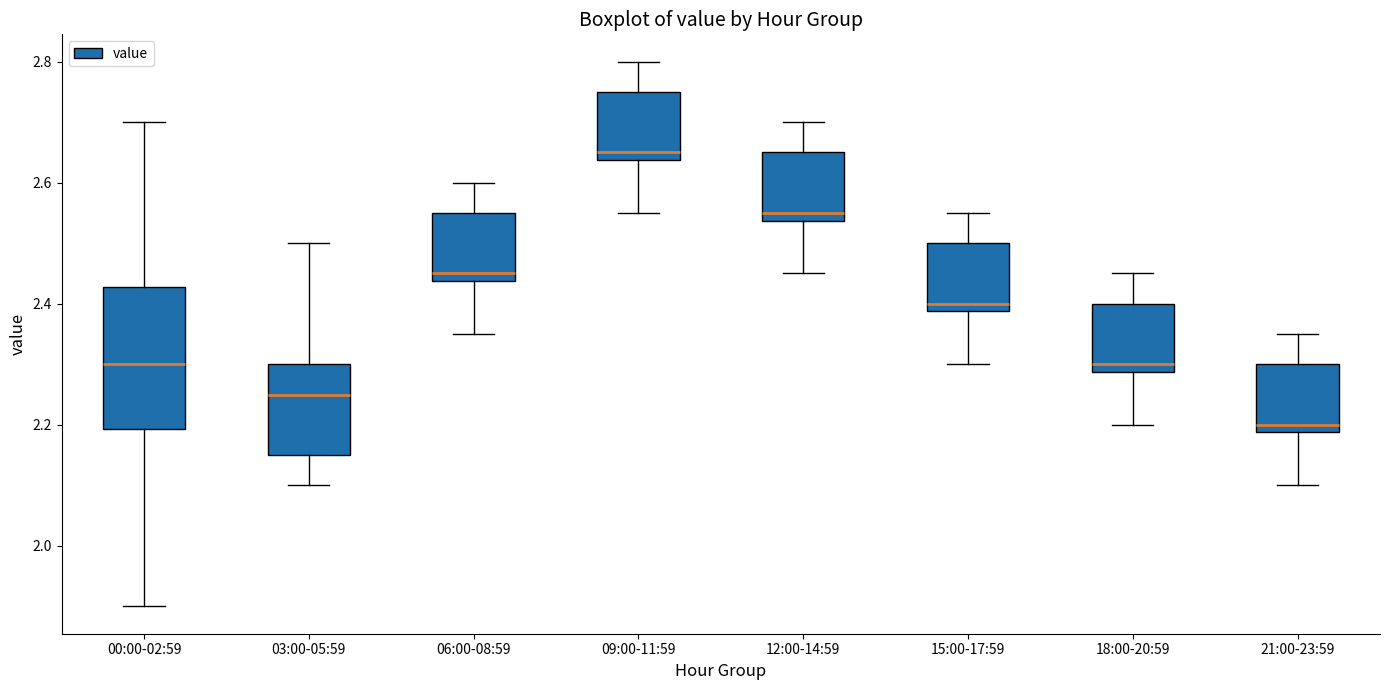

Where is the lower edge of the box for 06:00-08:59 on the y-axis? The values are not printed on the chart, so give them approximately, as read against the axis.

2.44